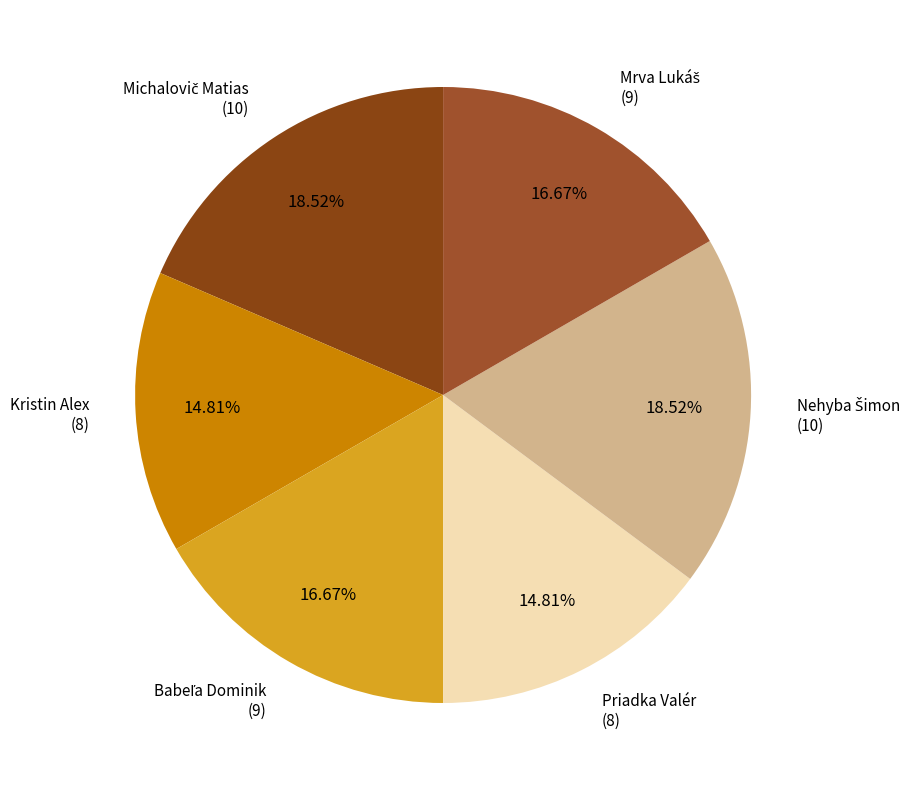

Which category has the biggest portion of the pie?

Michalovič Matias